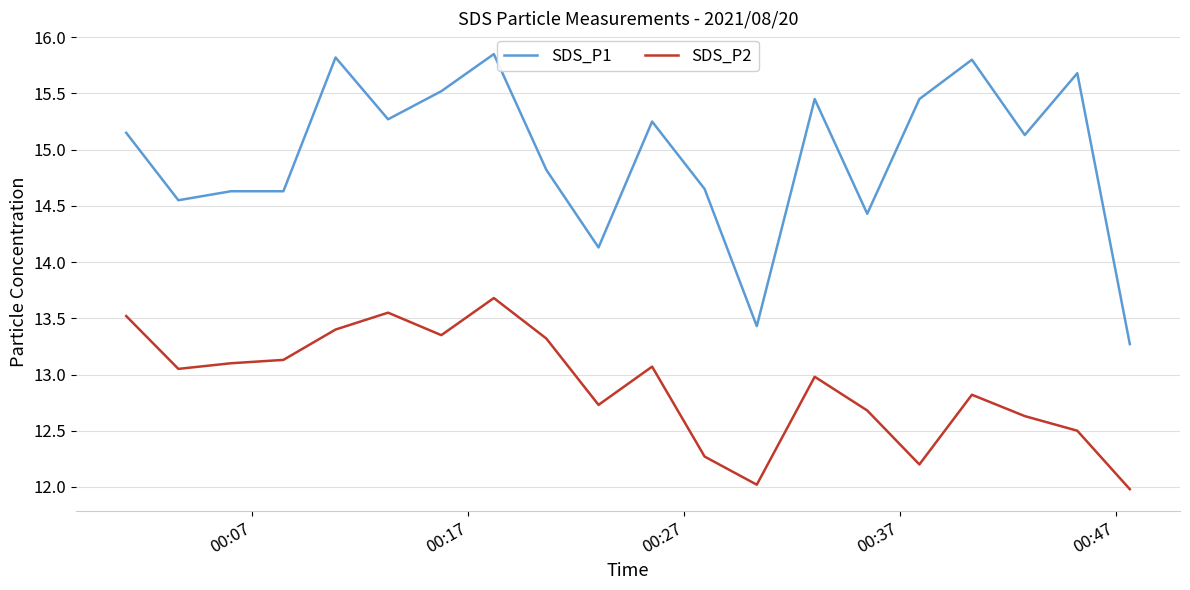

Which series has the widest spread of values?

SDS_P1